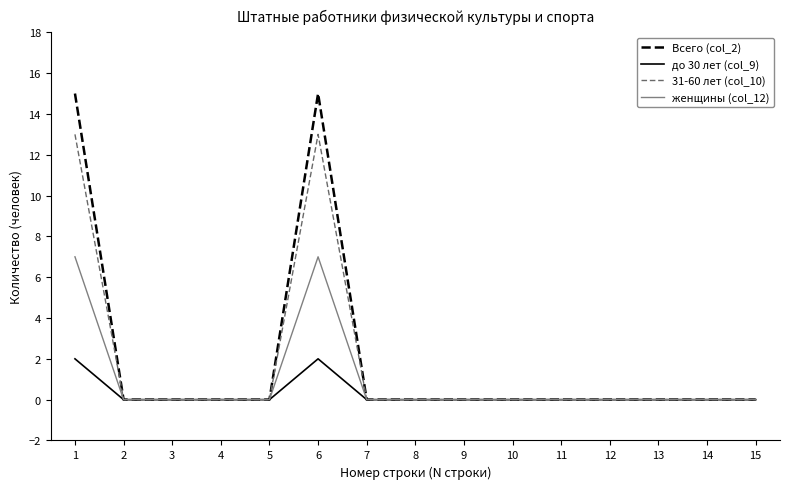

Reading left to right, extract all data points from this chart.

Всего (col_2): 1=15	2=0	3=0	4=0	5=0	6=15	7=0	8=0	9=0	10=0	11=0	12=0	13=0	14=0	15=0
до 30 лет (col_9): 1=2	2=0	3=0	4=0	5=0	6=2	7=0	8=0	9=0	10=0	11=0	12=0	13=0	14=0	15=0
31-60 лет (col_10): 1=13	2=0	3=0	4=0	5=0	6=13	7=0	8=0	9=0	10=0	11=0	12=0	13=0	14=0	15=0
женщины (col_12): 1=7	2=0	3=0	4=0	5=0	6=7	7=0	8=0	9=0	10=0	11=0	12=0	13=0	14=0	15=0